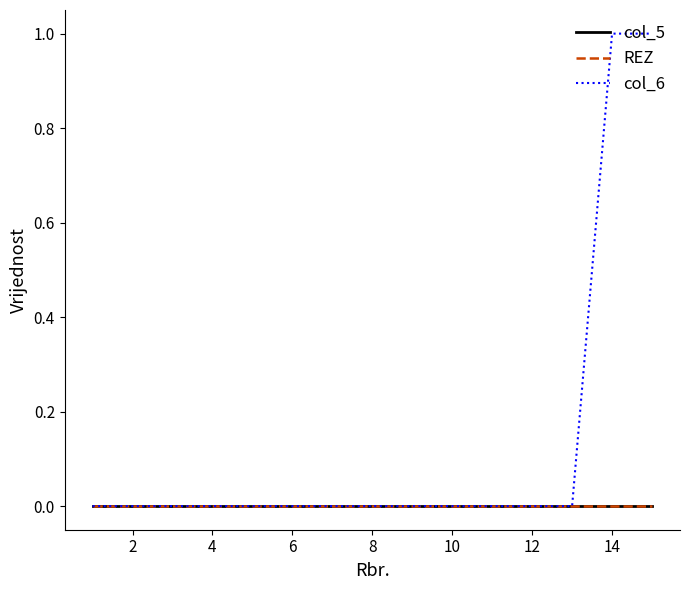

Does the chart have visible grid lines?

No